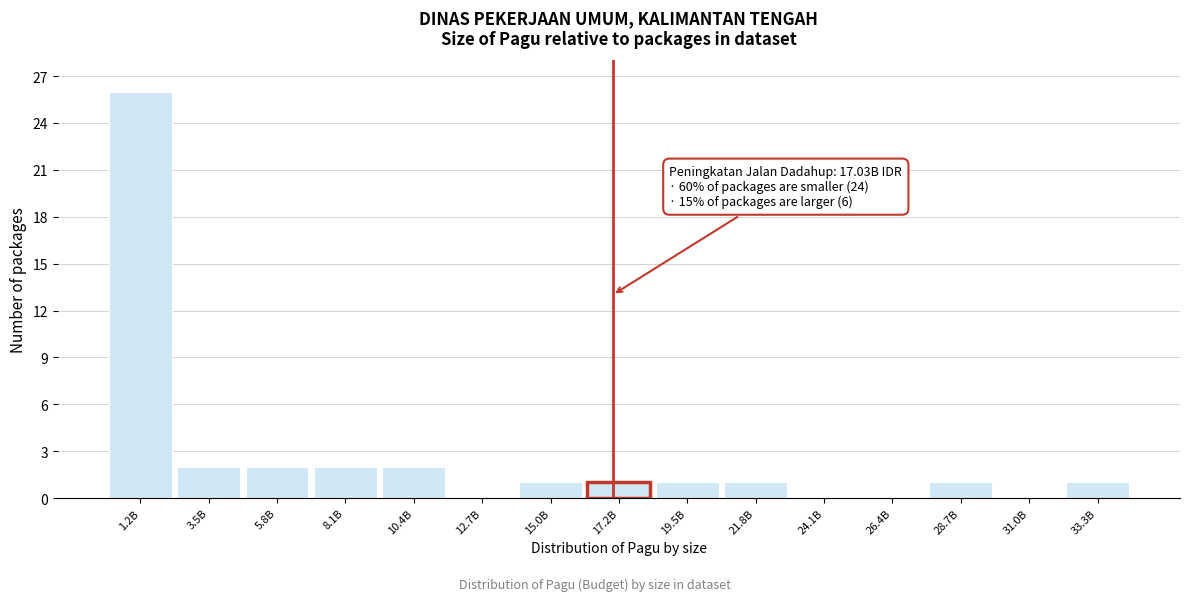

Reading left to right, extract all data points from this chart.

1.2B=26	3.5B=2	5.8B=2	8.1B=2	10.4B=2	12.7B=0	15.0B=1	17.2B=1	19.5B=1	21.8B=1	24.1B=0	26.4B=0	28.7B=1	31.0B=0	33.3B=1